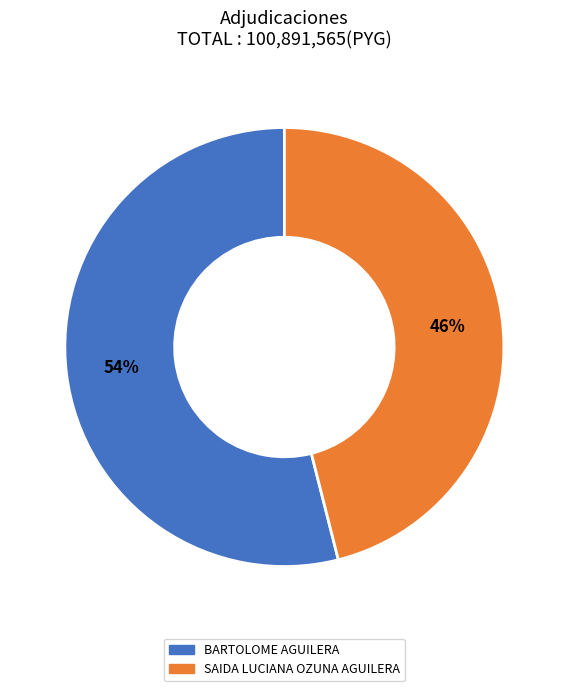

What percentage is the SAIDA LUCIANA OZUNA AGUILERA slice, to the nearest percent?

46%